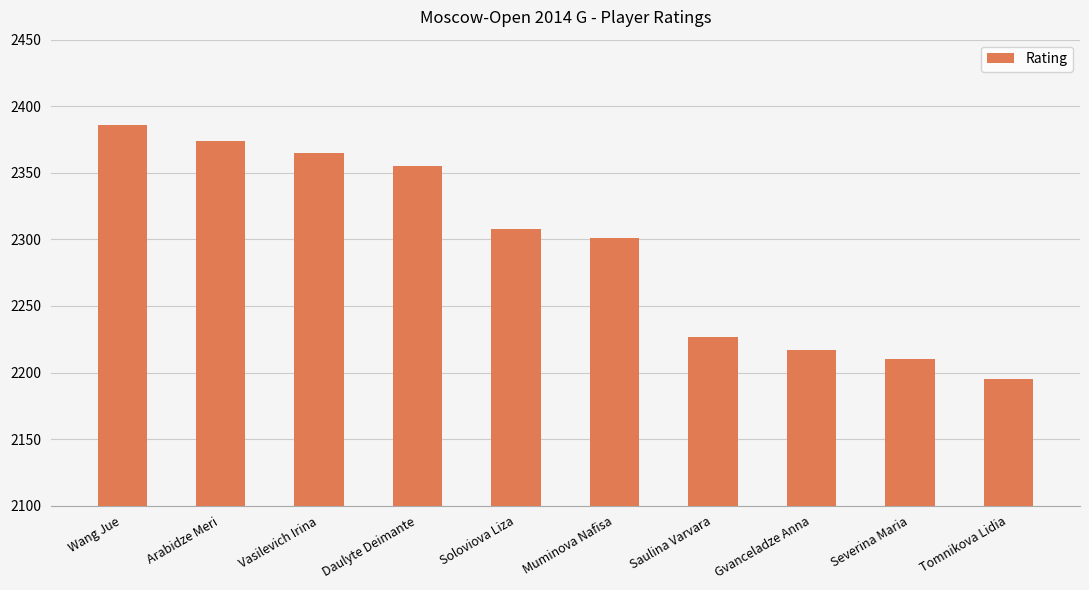

What is the label of the 4th bar from the left?

Daulyte Deimante